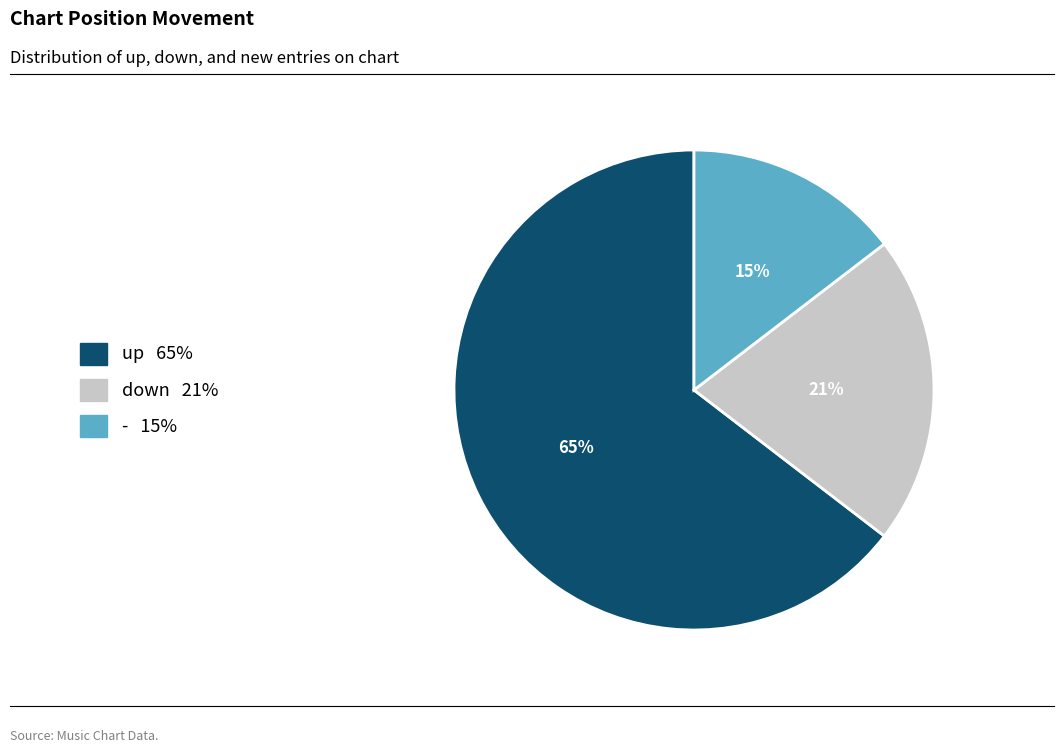

What is the smallest slice in the pie chart?

-